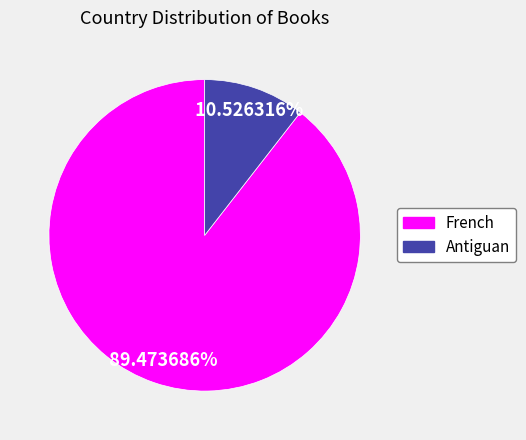

Combined, what portion of the pie is French and Antiguan?

100.0%